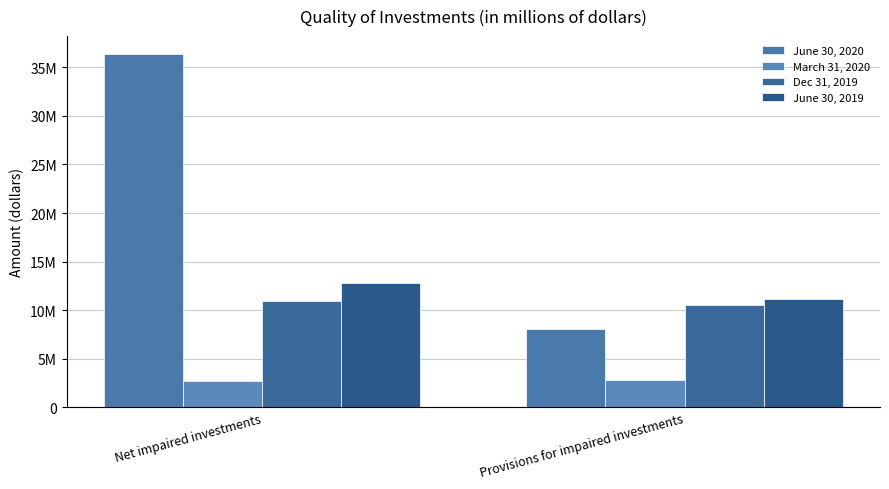

The value of Dec 31, 2019 at Provisions for impaired investments is 15343700. True or false?

False